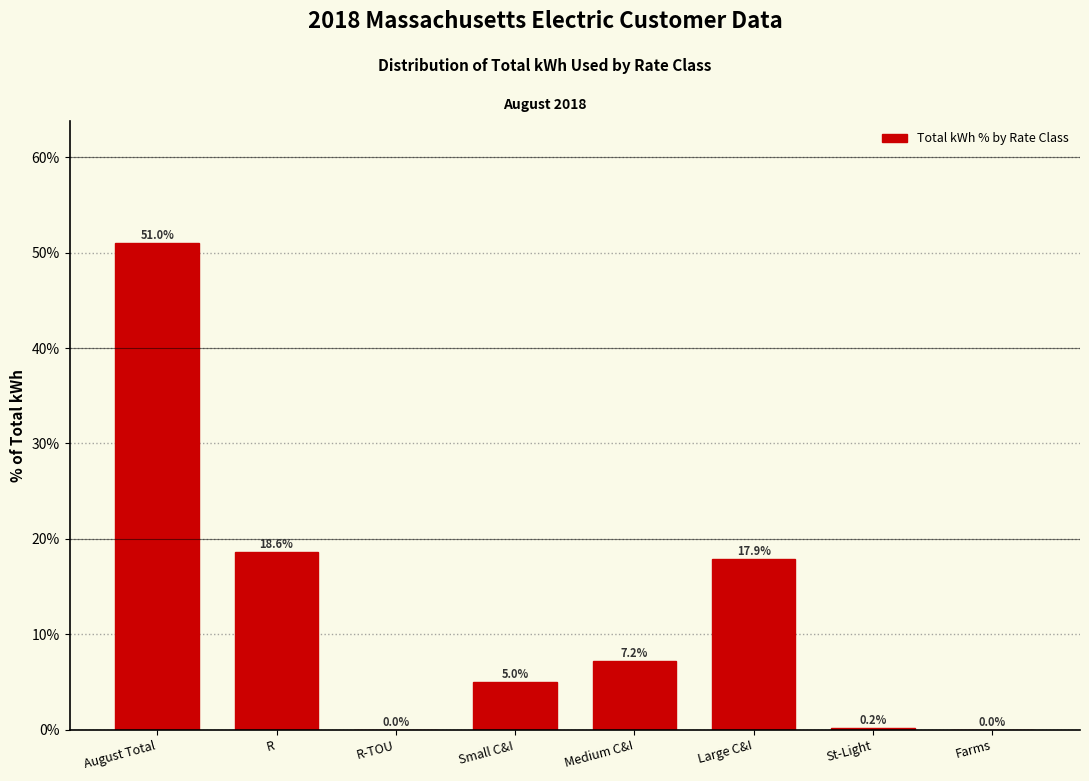

What is the greatest value displayed?

51.0